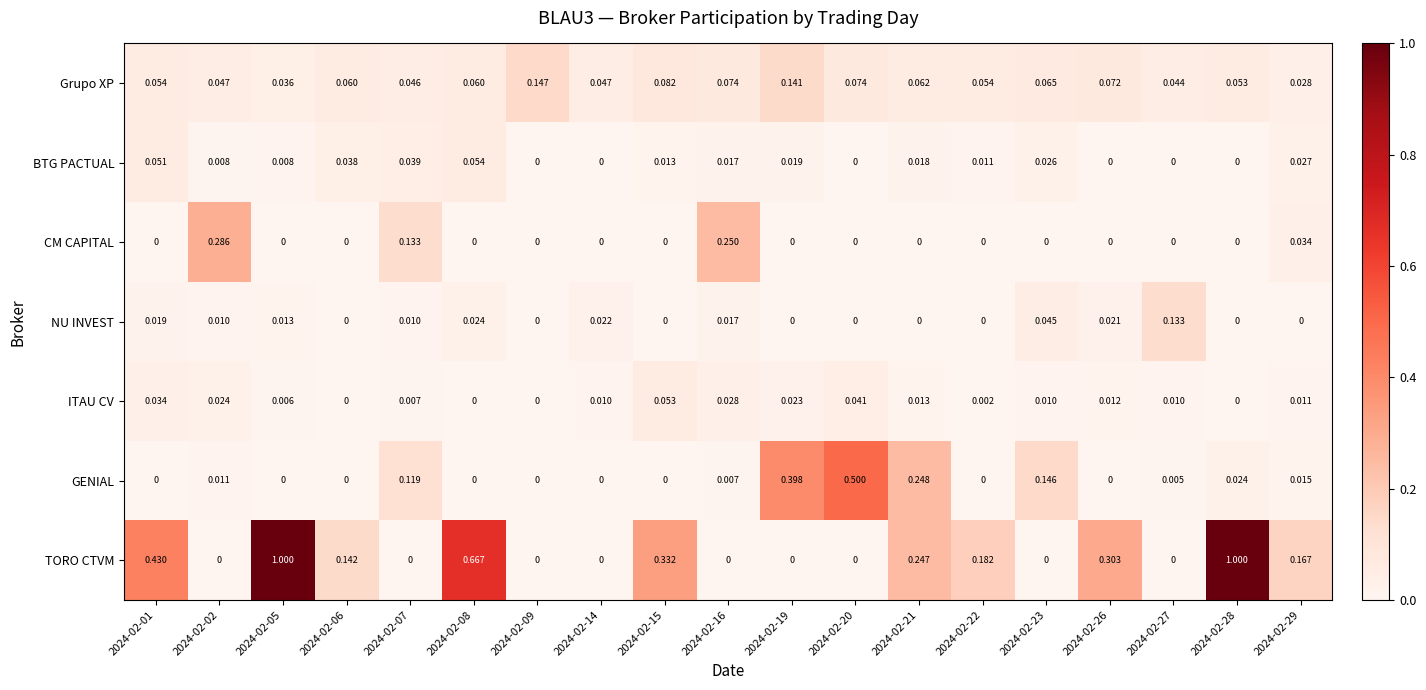

Between 2024-02-16 and 2024-02-21, which series saw the biggest shift?

CM CAPITAL